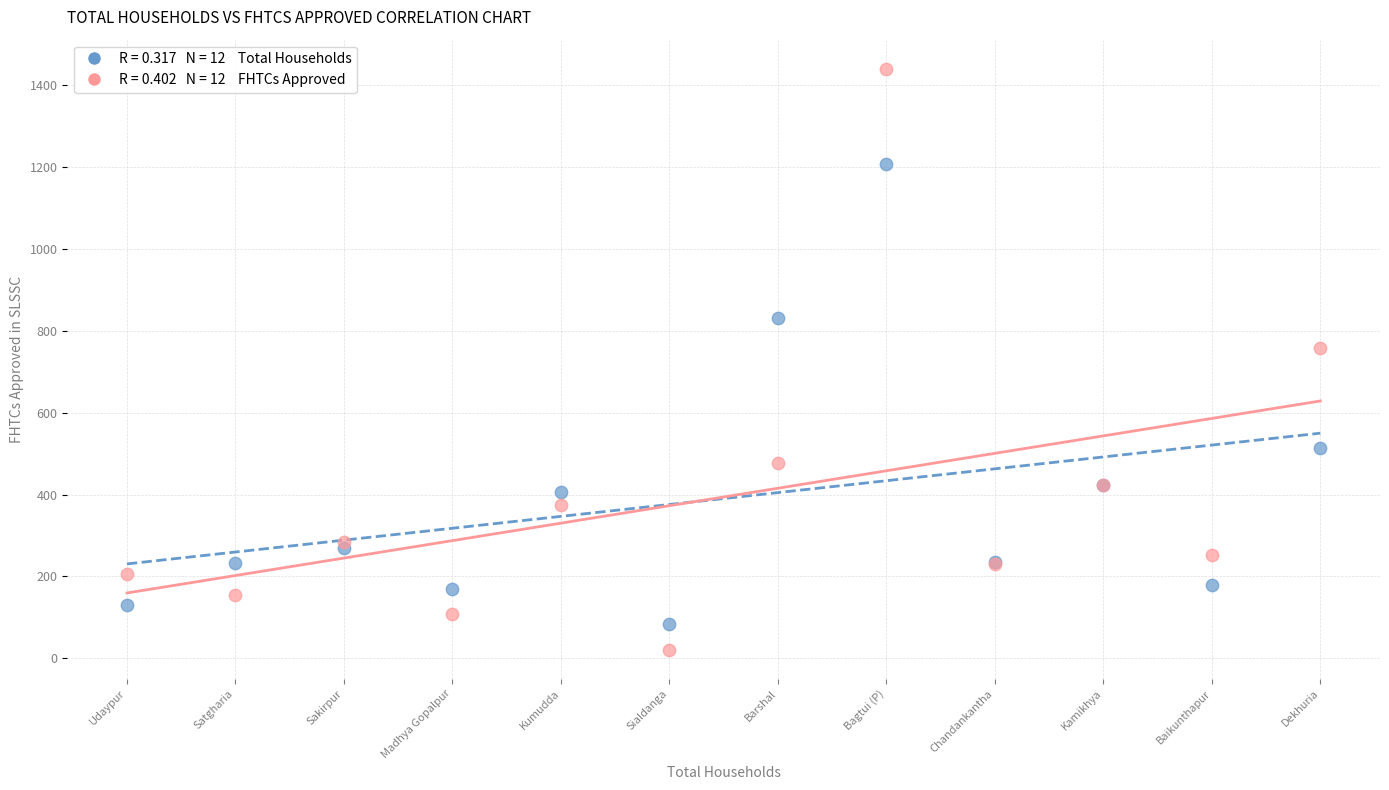

Across all series, what Y value is closest to 731?

759